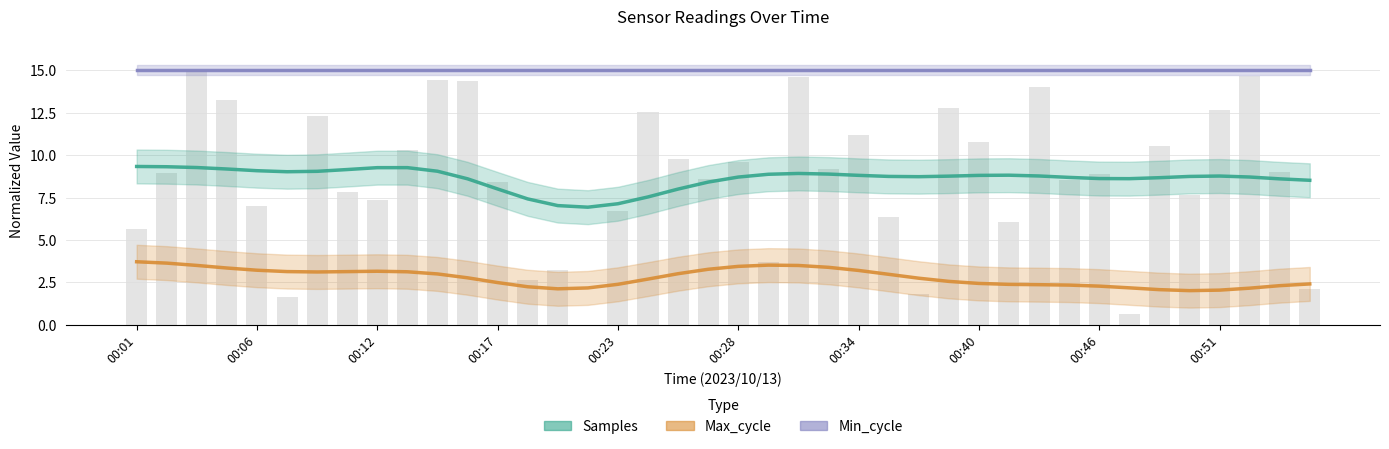

Reading left to right, what are all the values shown in this chart?

Samples: 9.3	9.3	9.3	9.2	9.1	9.0	9.1	9.2	9.3	9.3	9.1	8.6	8.0	7.4	7.0	6.9	7.1	7.5	8.0	8.4	8.7	8.9	8.9	8.9	8.8	8.7	8.7	8.8	8.8	8.8	8.8	8.7	8.6	8.6	8.7	8.7	8.8	8.7	8.6	8.5
Max_cycle: 3.7	3.6	3.5	3.4	3.2	3.1	3.1	3.1	3.2	3.1	3.0	2.8	2.5	2.2	2.1	2.2	2.4	2.7	3.0	3.3	3.4	3.5	3.5	3.4	3.2	3.0	2.7	2.6	2.4	2.4	2.4	2.3	2.3	2.2	2.1	2.0	2.0	2.2	2.3	2.4
Min_cycle: 15.0	15.0	15.0	15.0	15.0	15.0	15.0	15.0	15.0	15.0	15.0	15.0	15.0	15.0	15.0	15.0	15.0	15.0	15.0	15.0	15.0	15.0	15.0	15.0	15.0	15.0	15.0	15.0	15.0	15.0	15.0	15.0	15.0	15.0	15.0	15.0	15.0	15.0	15.0	15.0